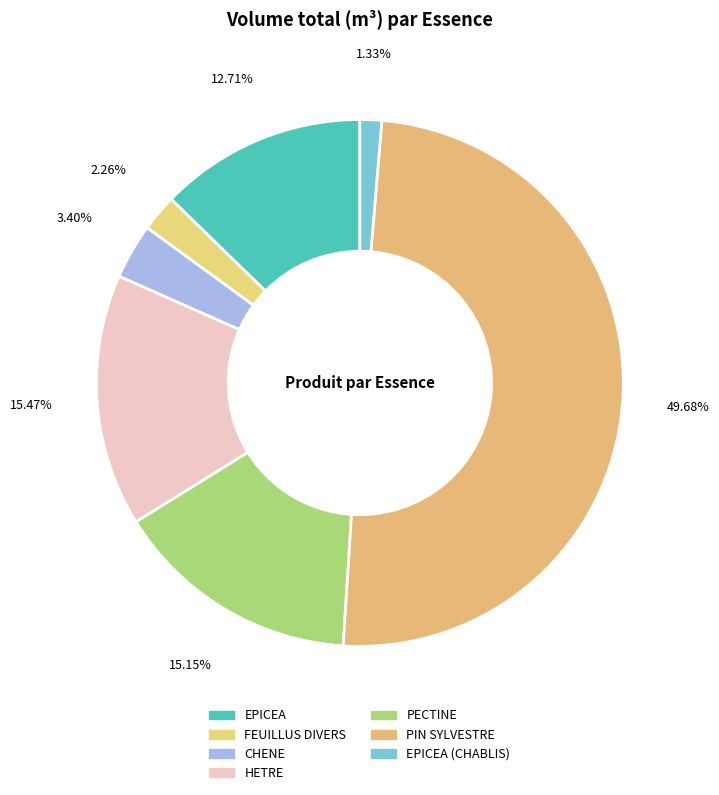

Count the number of slices in the pie.

7